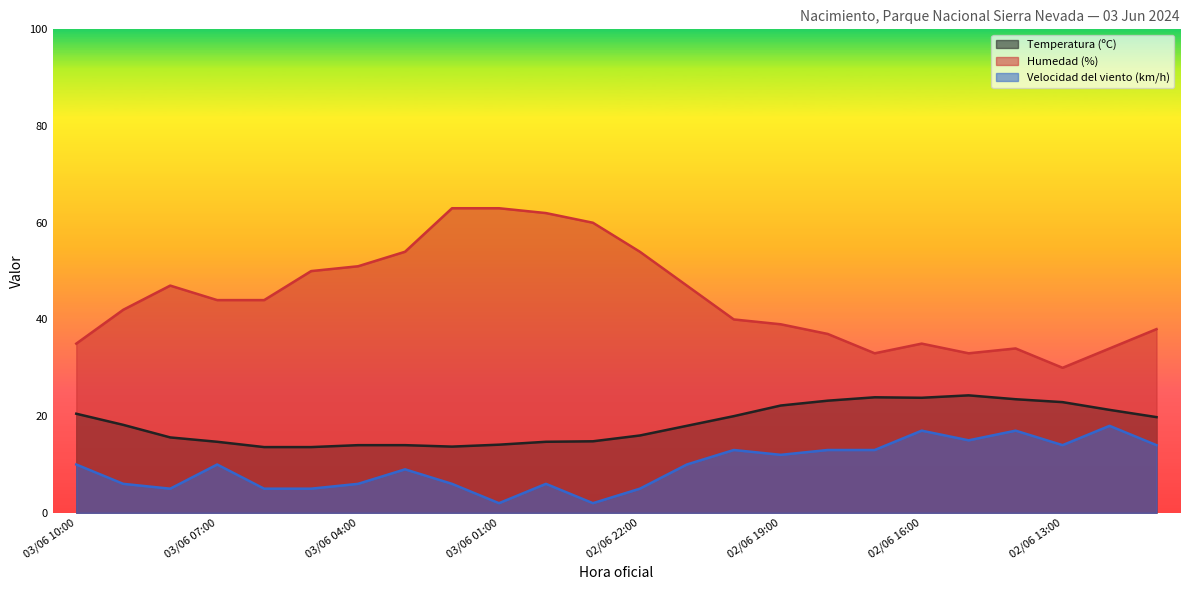

What is the label of the 21st point from the right?

03/06 07:00